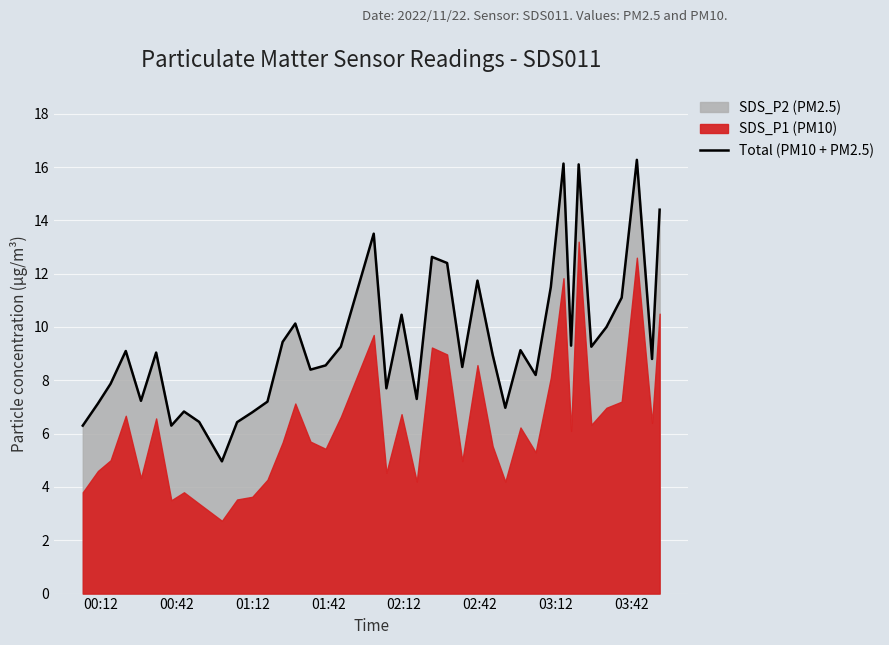

What is the maximum value for Total (PM10 + PM2.5)?

16.3